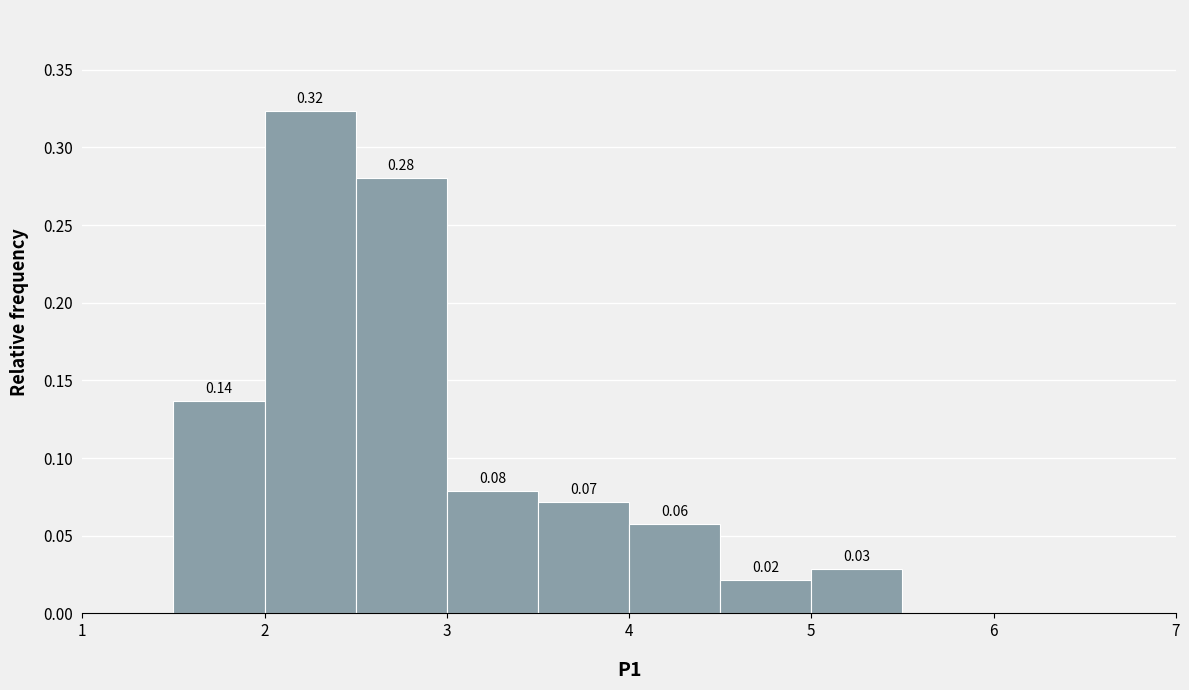

Which range on the x-axis has the tallest bar?

2.0 to 2.5